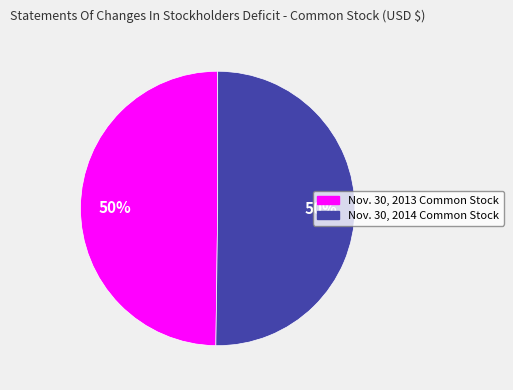

How many segments does this pie chart have?

2